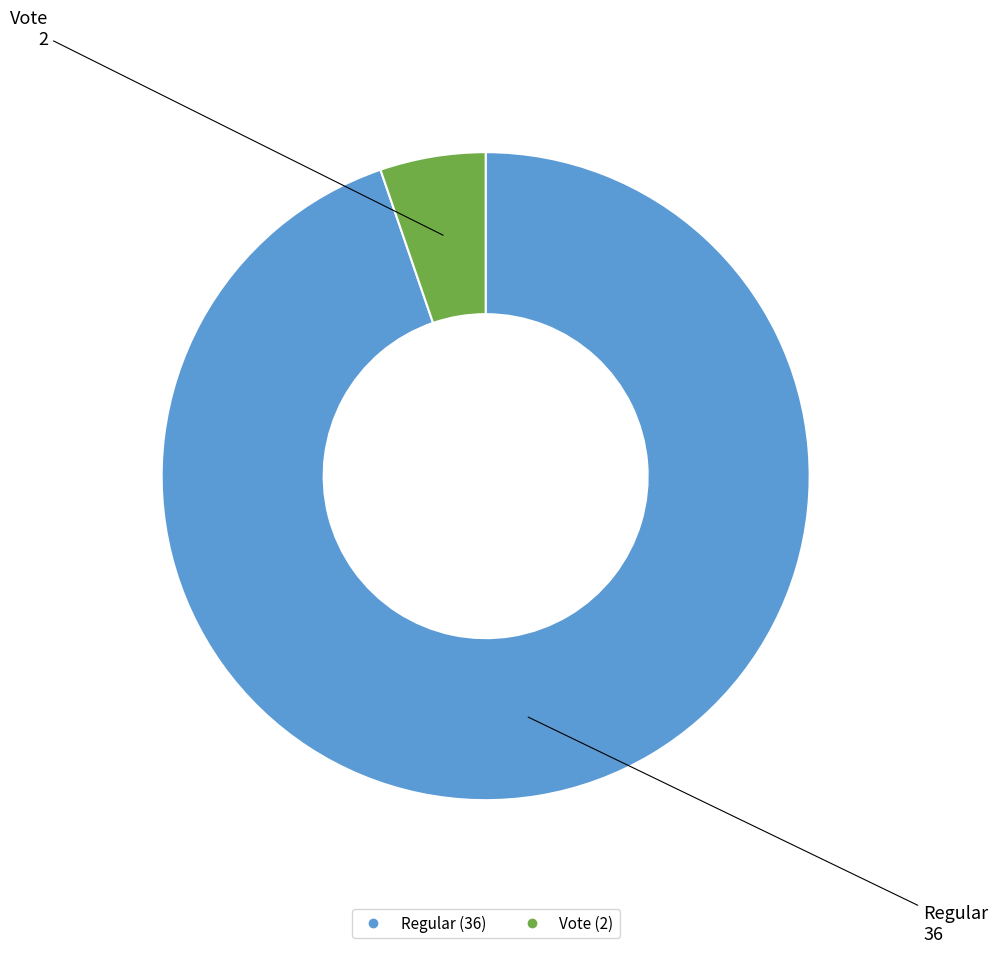

Count the number of slices in the pie.

2